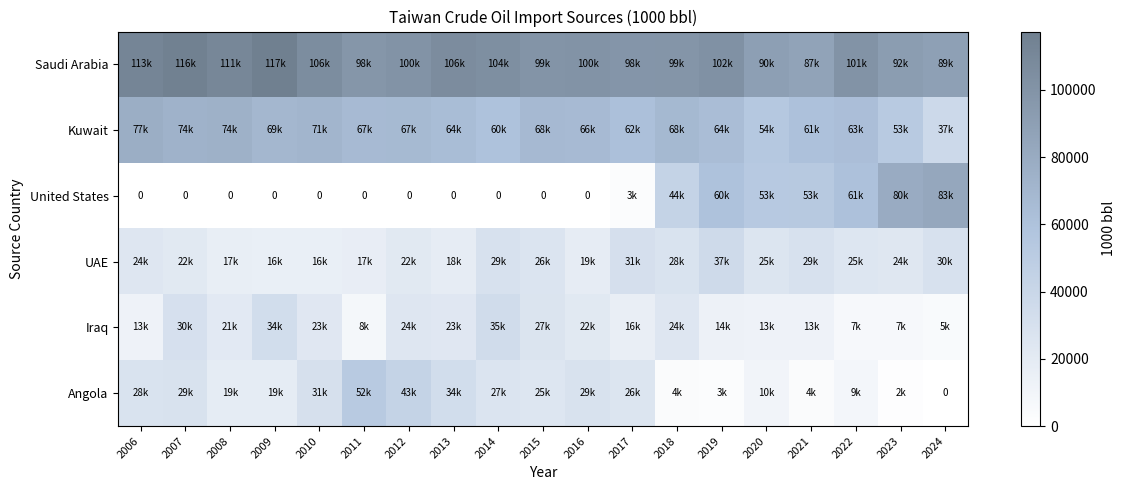

Rank the series at 2012 from highest to lowest value.

Saudi Arabia, Kuwait, Angola, Iraq, UAE, United States